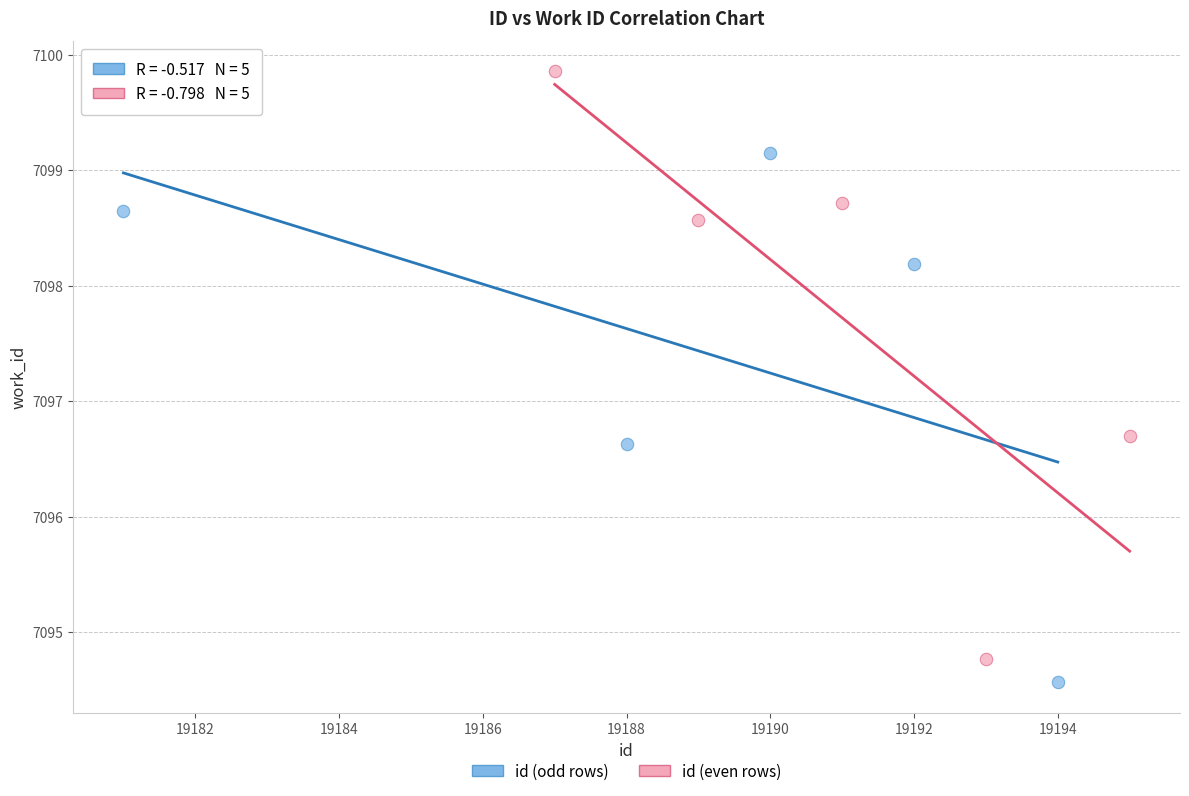

Which series contains the highest Y value?

id (even rows)